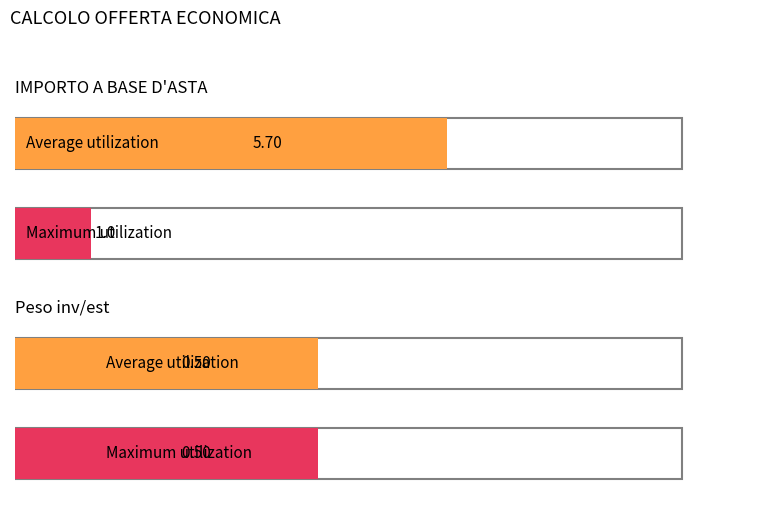

What is the total value across all series at Peso inv/est?

1.0